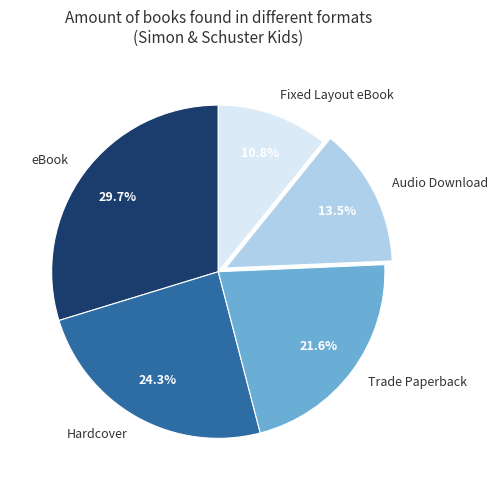

Rank the categories by value from lowest to highest.

Fixed Layout eBook, Audio Download, Trade Paperback, Hardcover, eBook